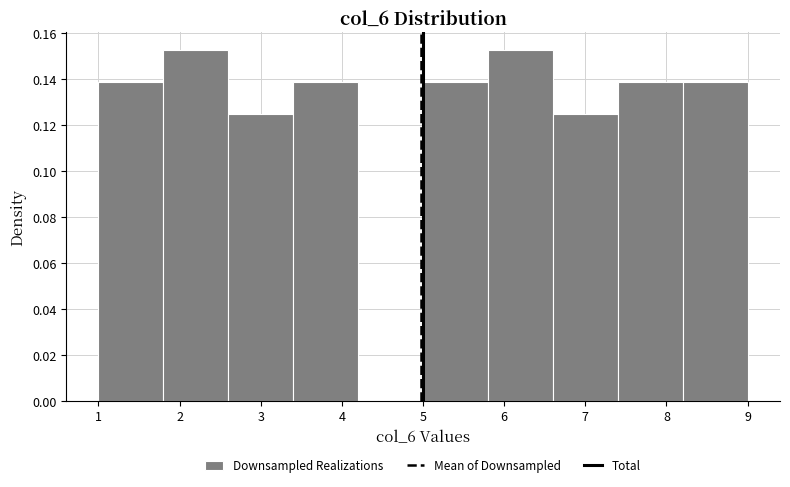

Reading left to right, list every bar in this chart as the range it spans on the x-axis followed by its height. The values are not printed on the chart, so give them approximately, as read against the axis.

1.0 to 1.8: 0.138
1.8 to 2.6: 0.152
2.6 to 3.4: 0.126
3.4 to 4.2: 0.138
4.2 to 5.0: 0
5.0 to 5.8: 0.138
5.8 to 6.6: 0.152
6.6 to 7.4: 0.126
7.4 to 8.2: 0.138
8.2 to 9.0: 0.138